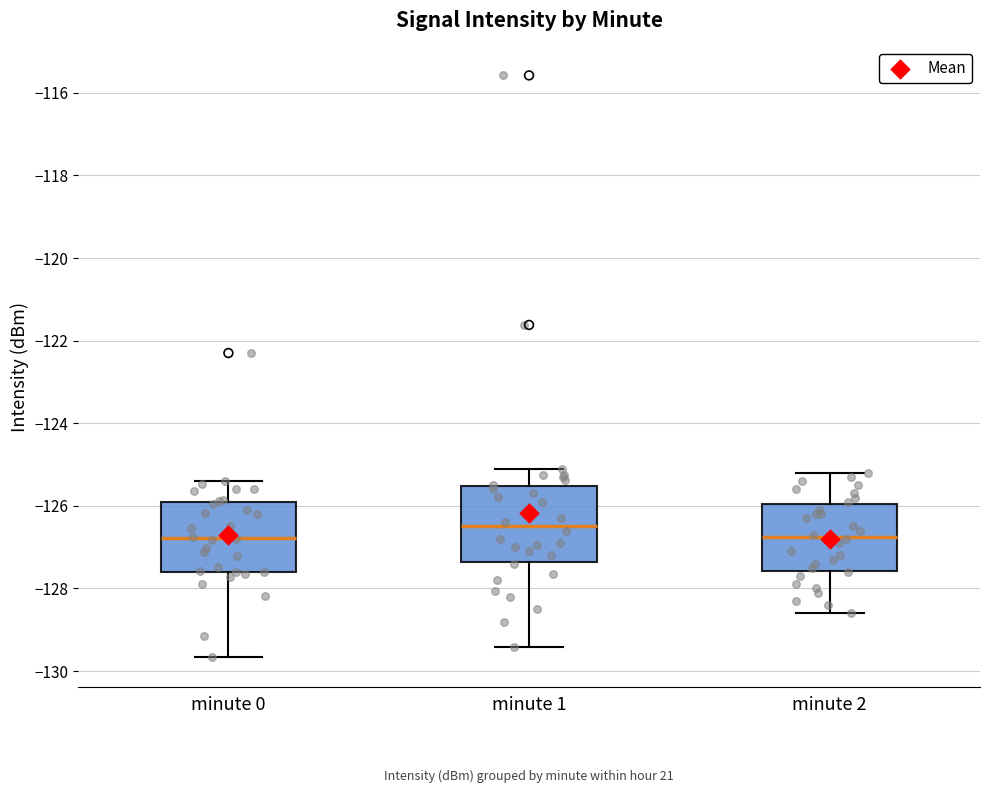

Reading left to right, read every box against the y-axis: the position of its median line, the range the box covers, and the ends of its whiskers. The values are not printed on the chart, so give them approximately, as read against the axis.

minute 0: median -126.8, box -127.6 to -126.0, whiskers -129.6 to -125.4
minute 1: median -126.4, box -127.4 to -125.6, whiskers -129.4 to -125.0
minute 2: median -126.8, box -127.6 to -126.0, whiskers -128.6 to -125.2